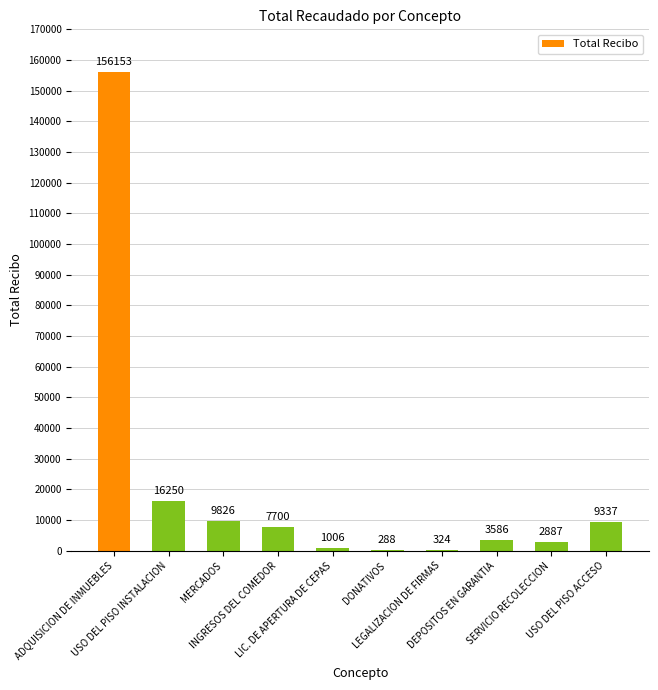

What is the sum of all values?

207356.6